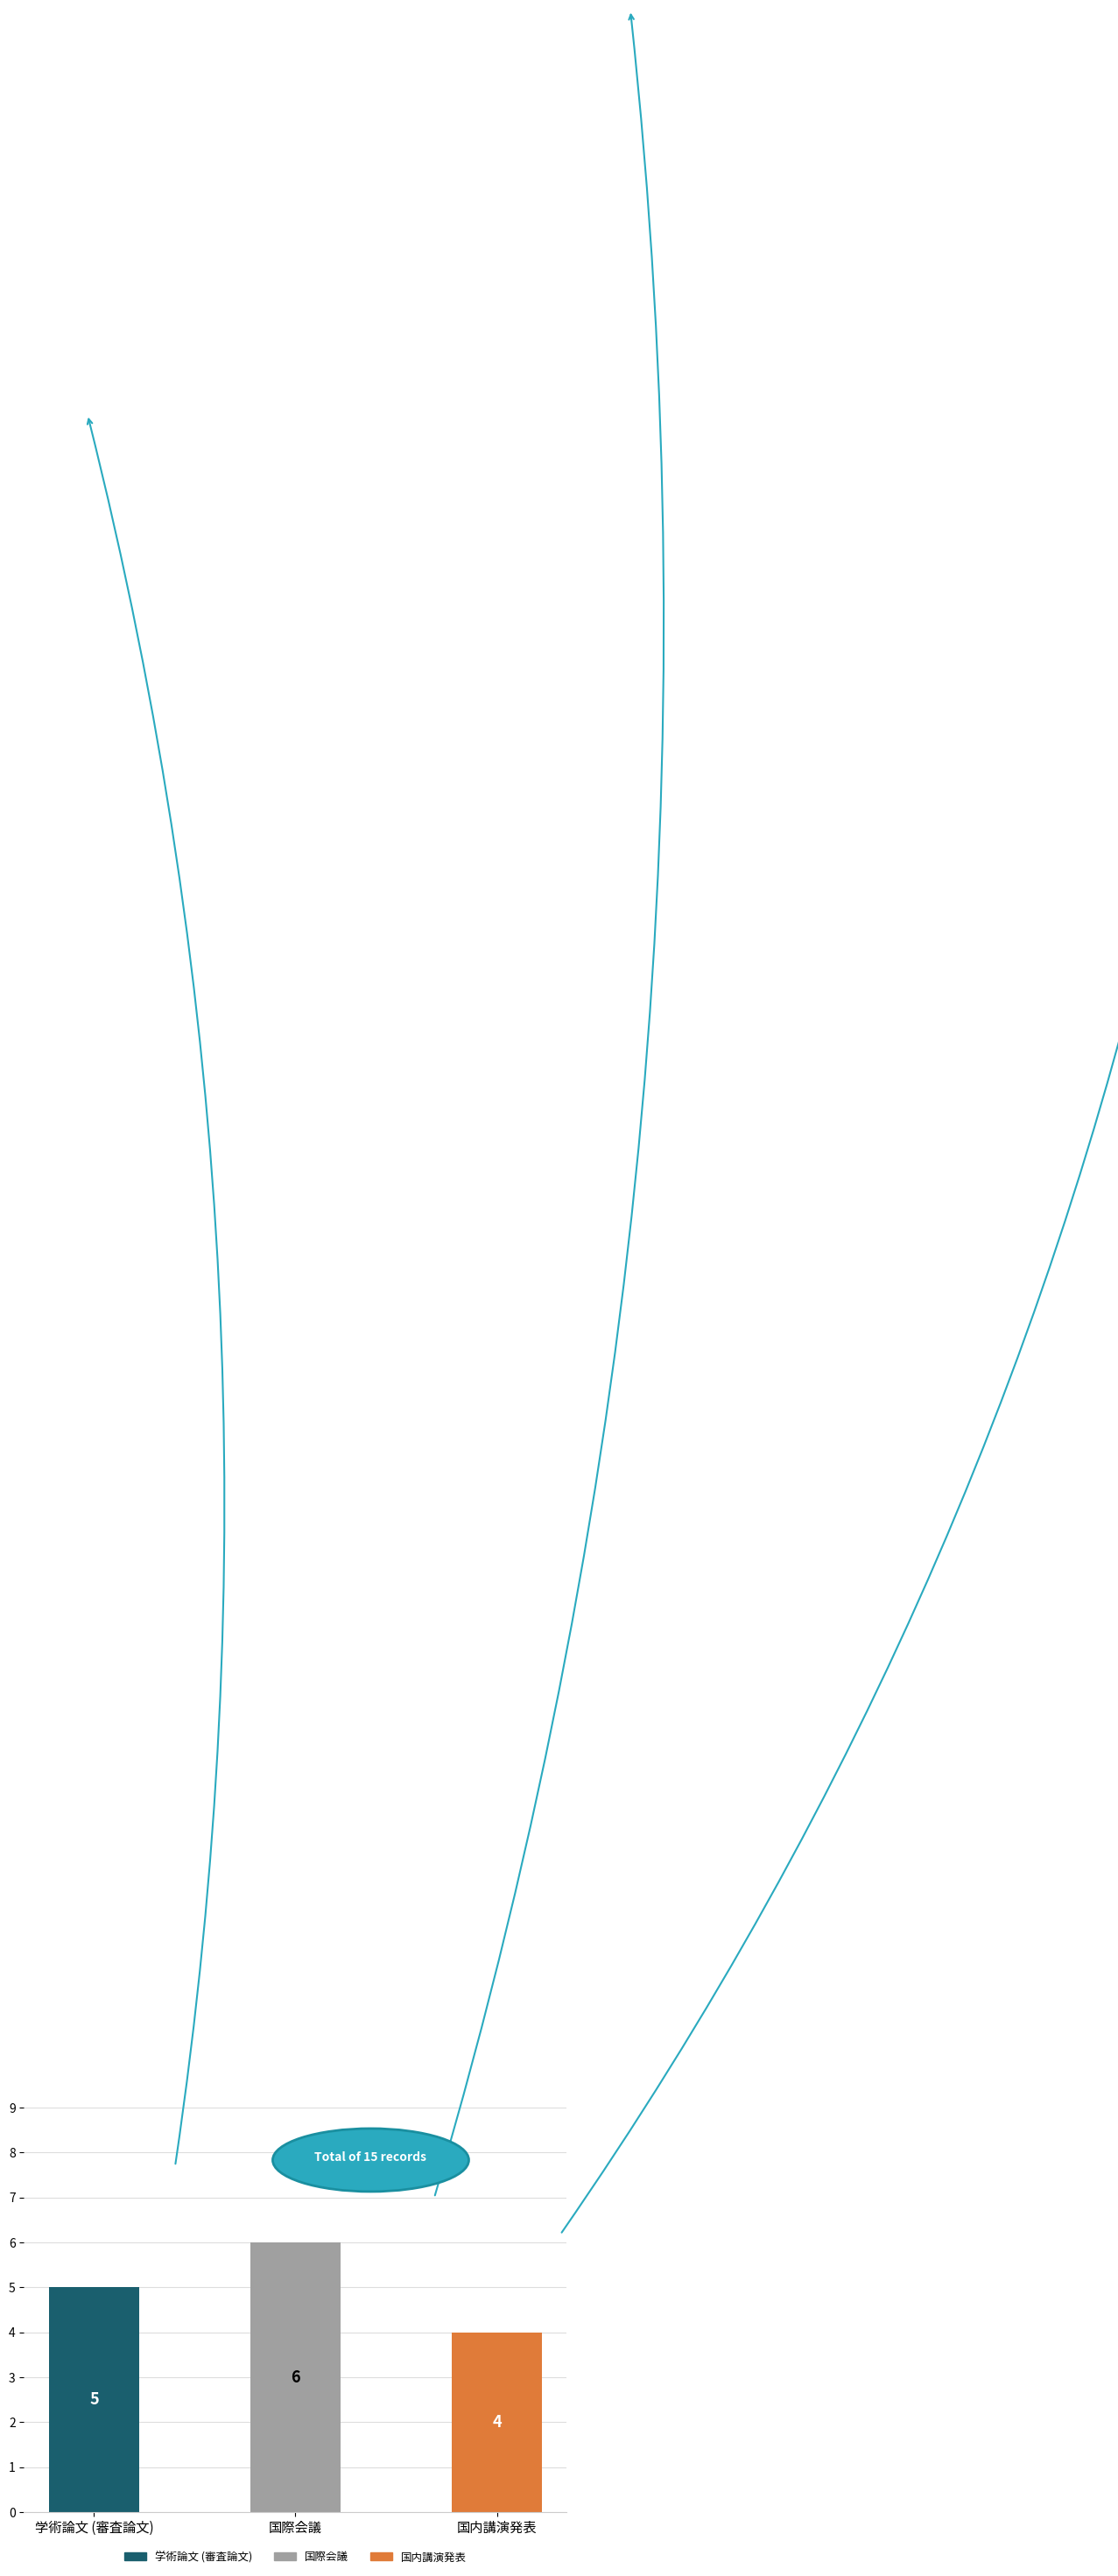

The 学術論文 (審査論文) series shows 5 at 学術論文 (審査論文). True or false?

True